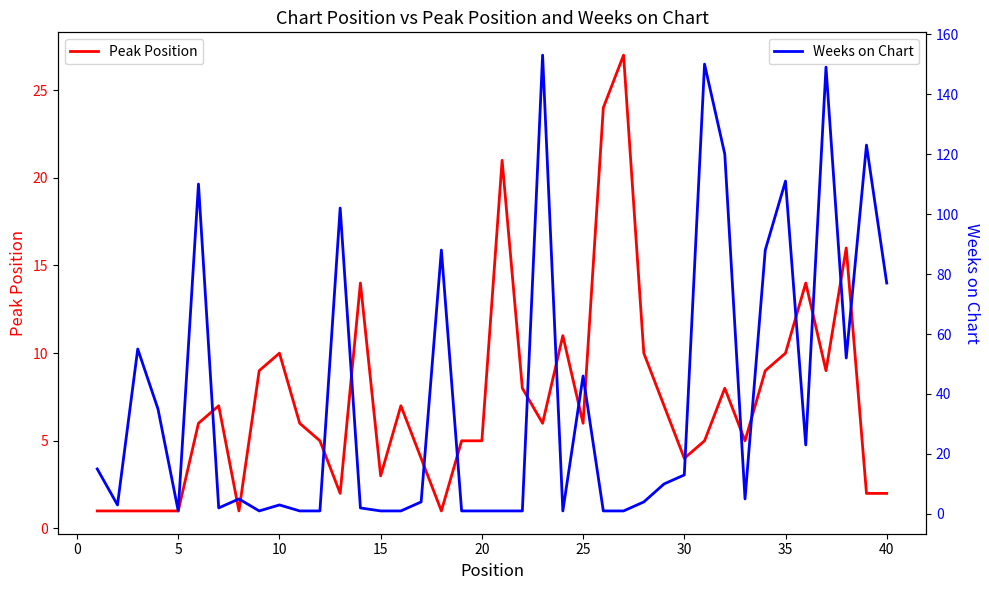

The value of Peak Position at 35 is 10. True or false?

True